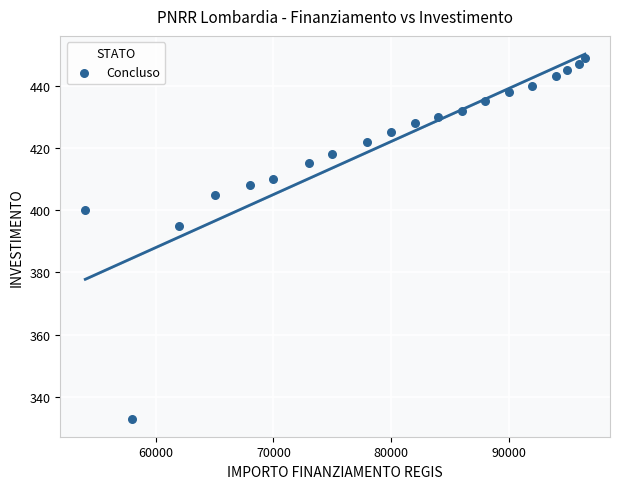

What Y value in the scatter plot is closest to 391?

395